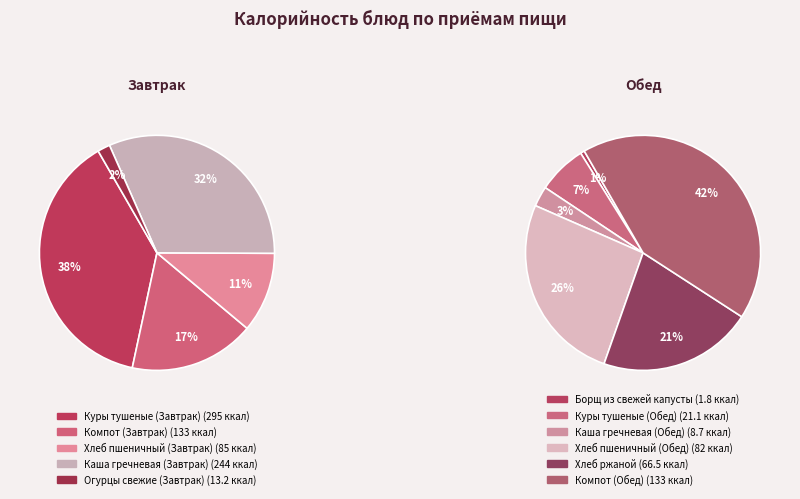

Rank the categories by value from highest to lowest.

Куры тушеные (Завтрак), Каша гречневая (Завтрак), Компот (Завтрак), Компот (Обед), Хлеб пшеничный (Завтрак), Хлеб пшеничный (Обед), Хлеб ржаной, Куры тушеные (Обед), Огурцы свежие (Завтрак), Каша гречневая (Обед), Борщ из свежей капусты